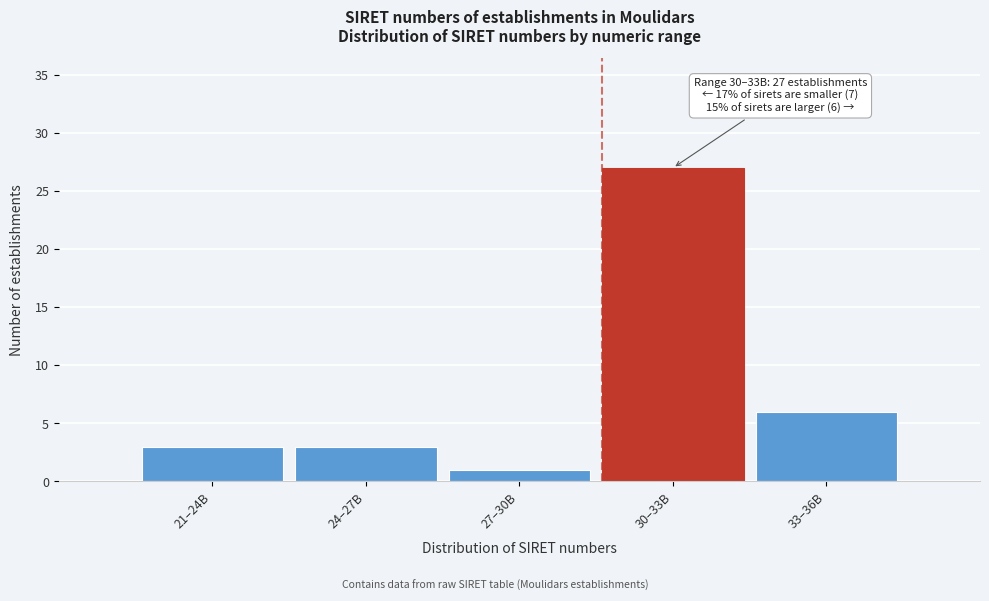

Reading left to right, extract all data points from this chart.

21–24B=3	24–27B=3	27–30B=1	30–33B=27	33–36B=6